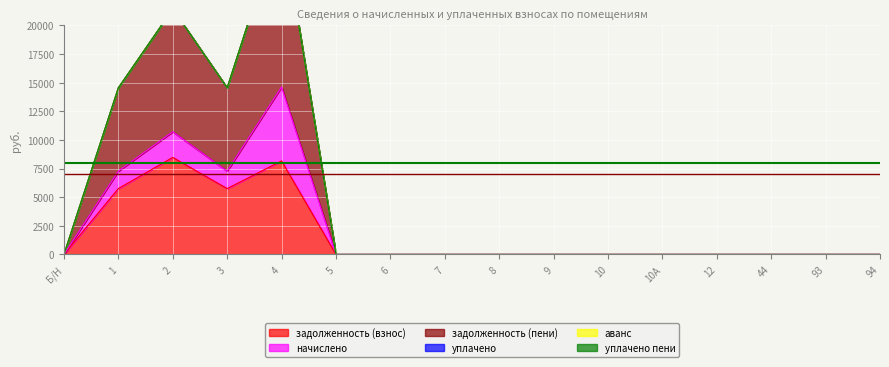

True or false: задолженность (взнос) and уплачено пени cross at least once.

False